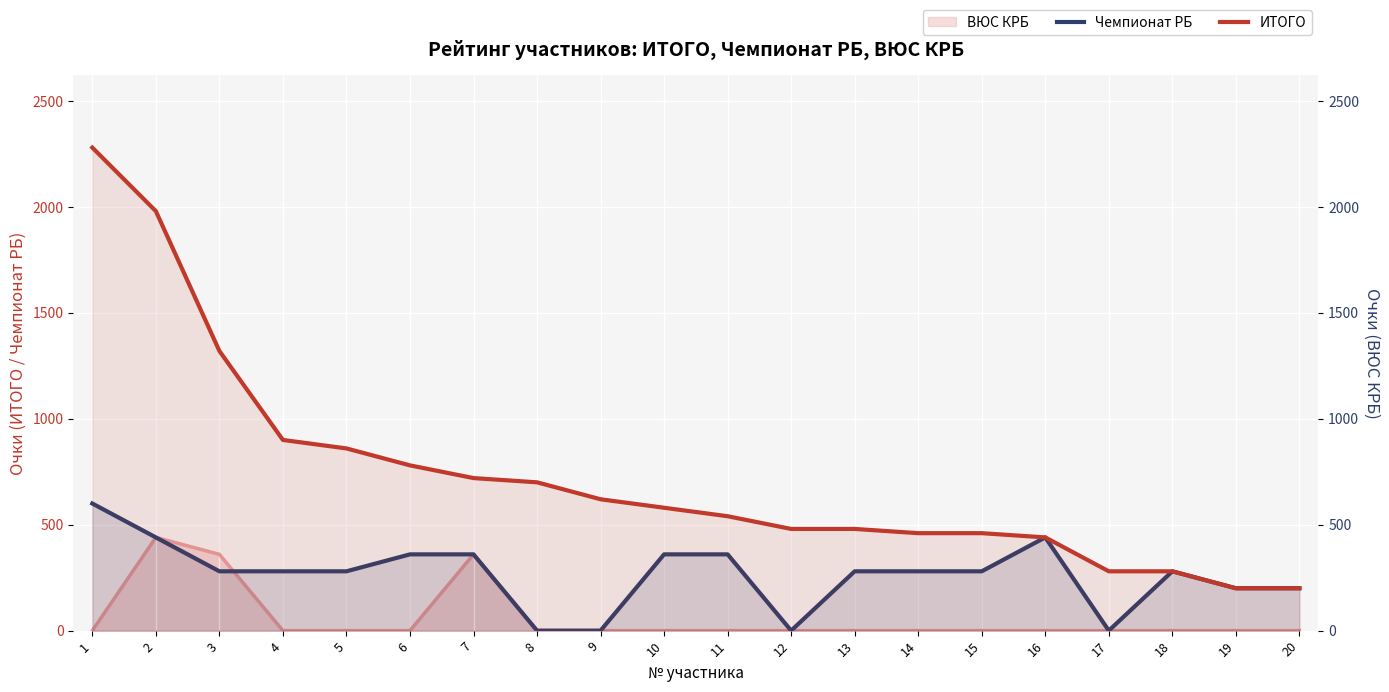

True or false: Чемпионат РБ has a value of 274 at 20.

False